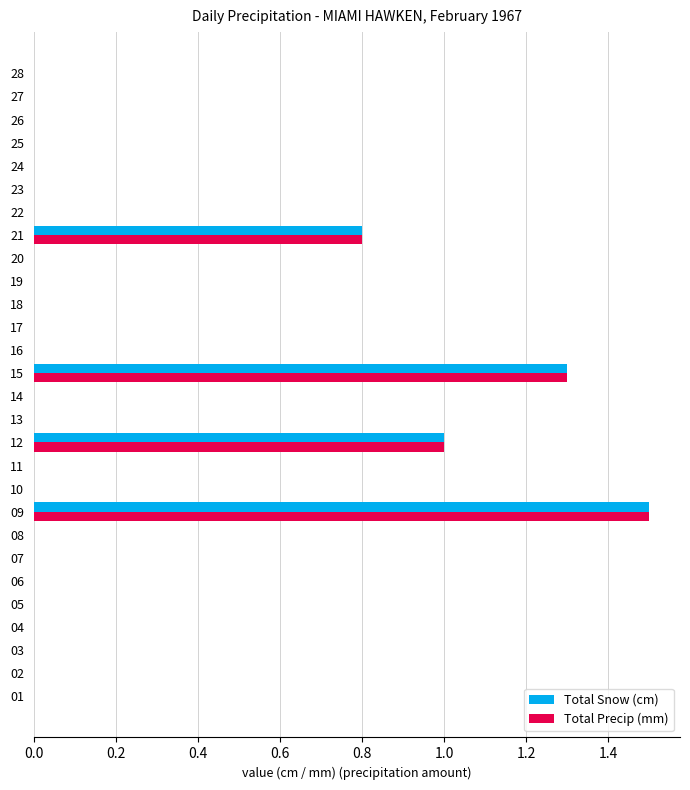

What is the maximum value shown in the chart?

1.5